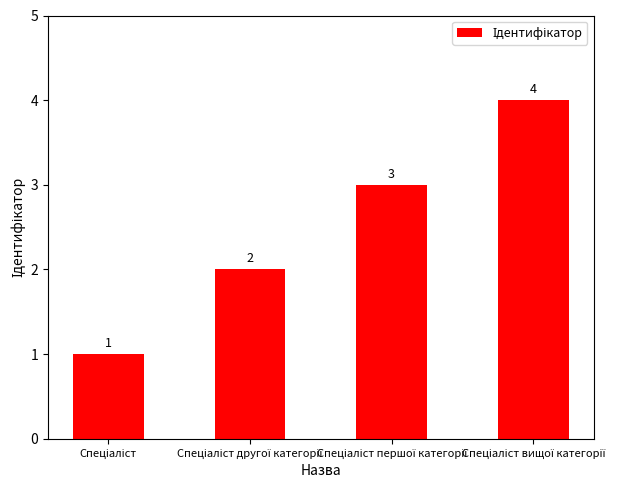

What is the maximum value shown in the chart?

4